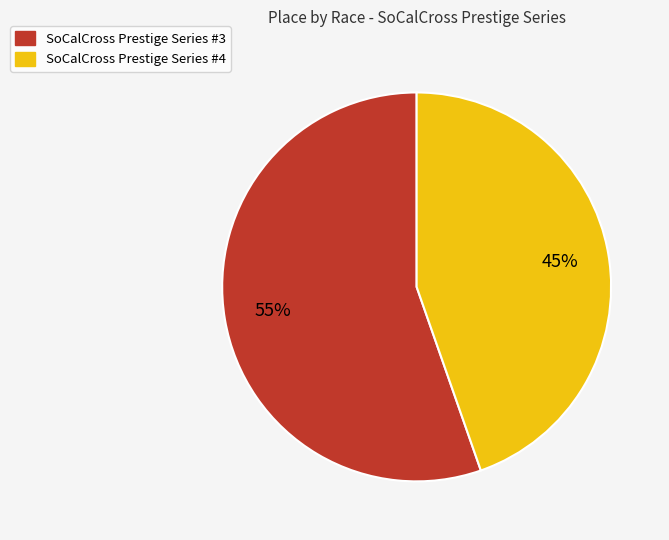

What percentage is the SoCalCross Prestige Series #3 slice, to the nearest percent?

55%